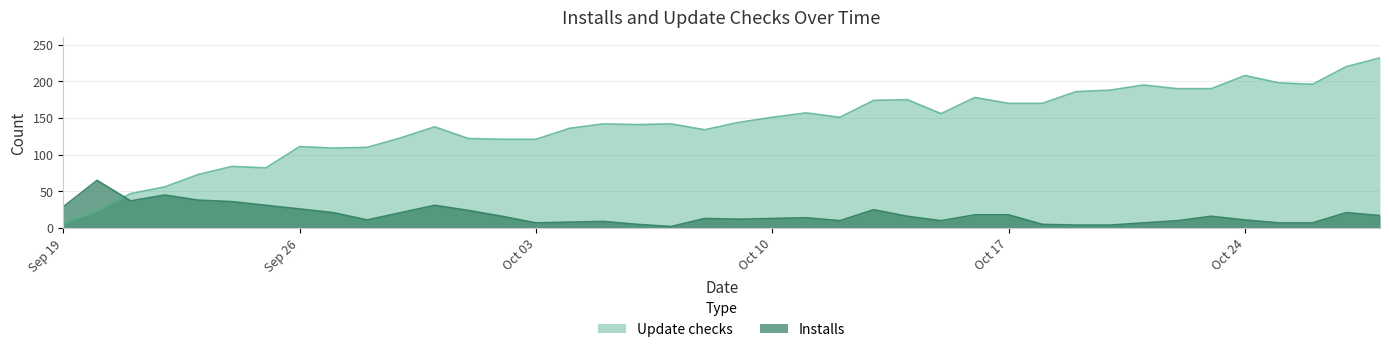

Where does the Installs series first go above 16?

Sep 19